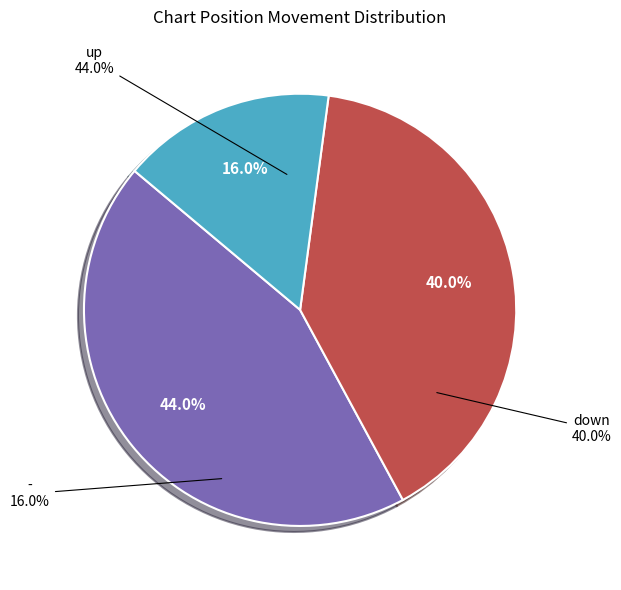

What is the total percentage of down and up?

84.0%